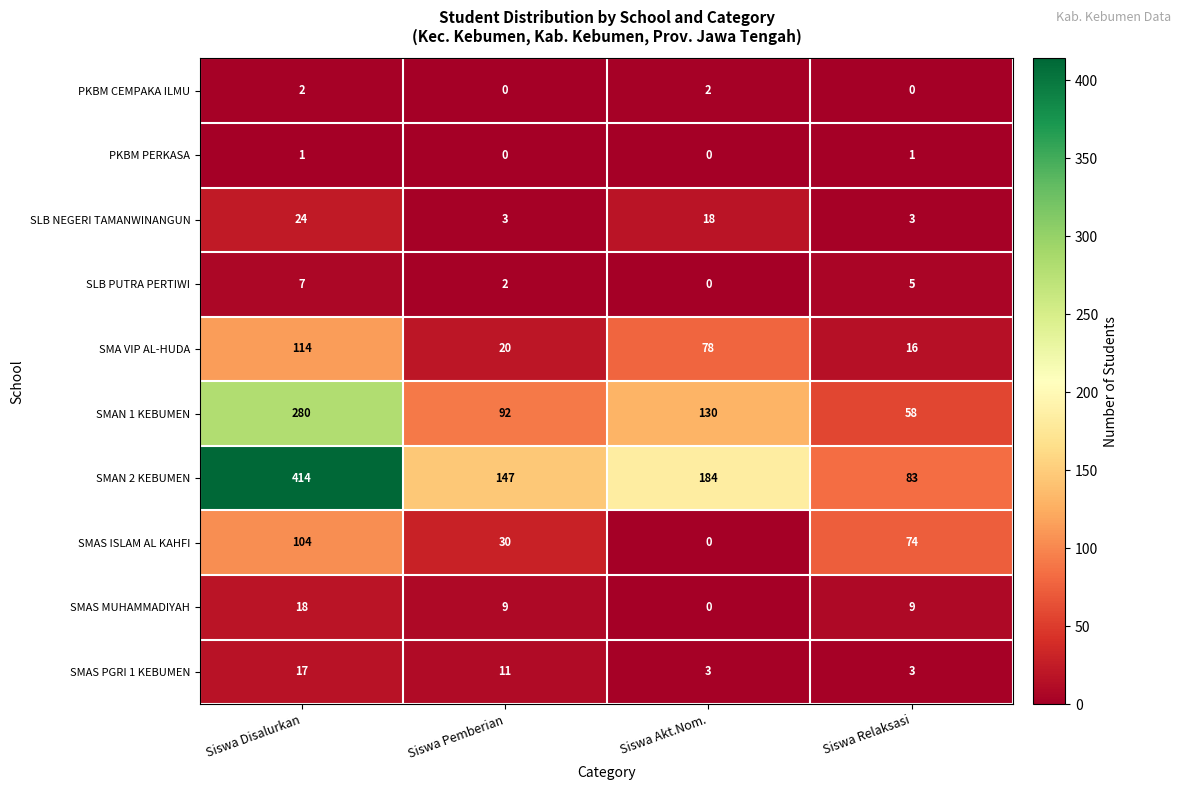

At which label does SMAN 1 KEBUMEN first exceed 130?

Siswa Disalurkan